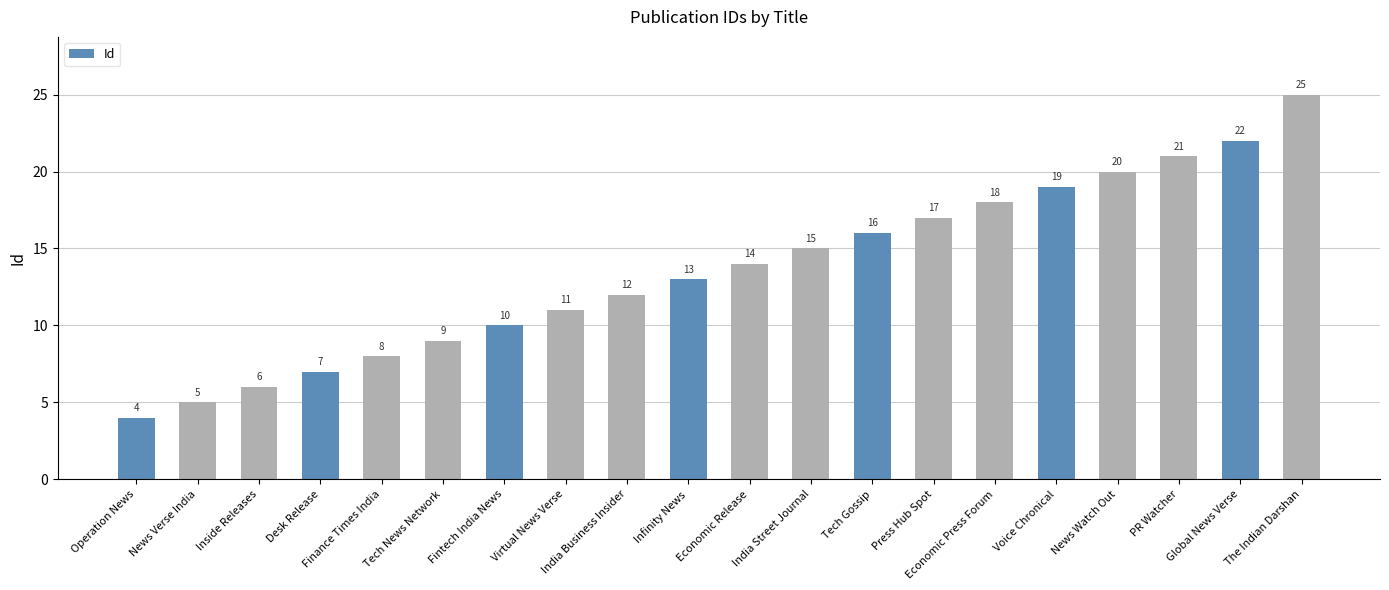

Is it true that the value at Tech News Network is 2?

False